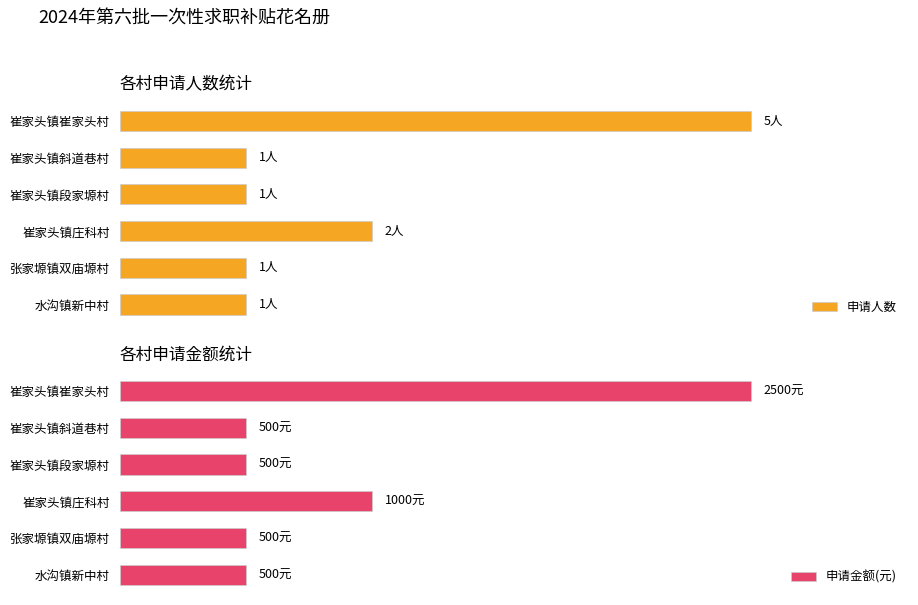

What is the average value of the 申请金额(元) series?

917